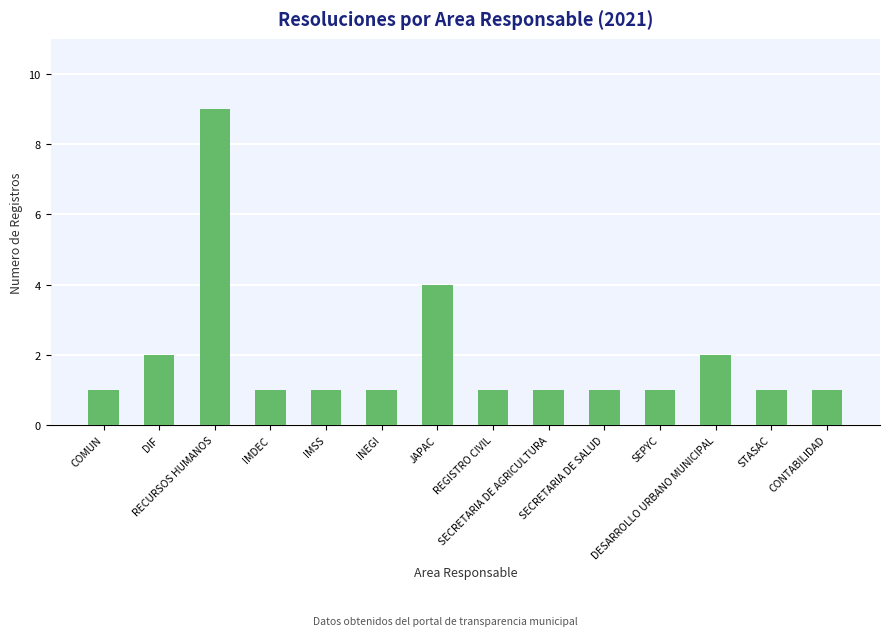

Is it true that the value at SECRETARIA DE SALUD is 1?

True